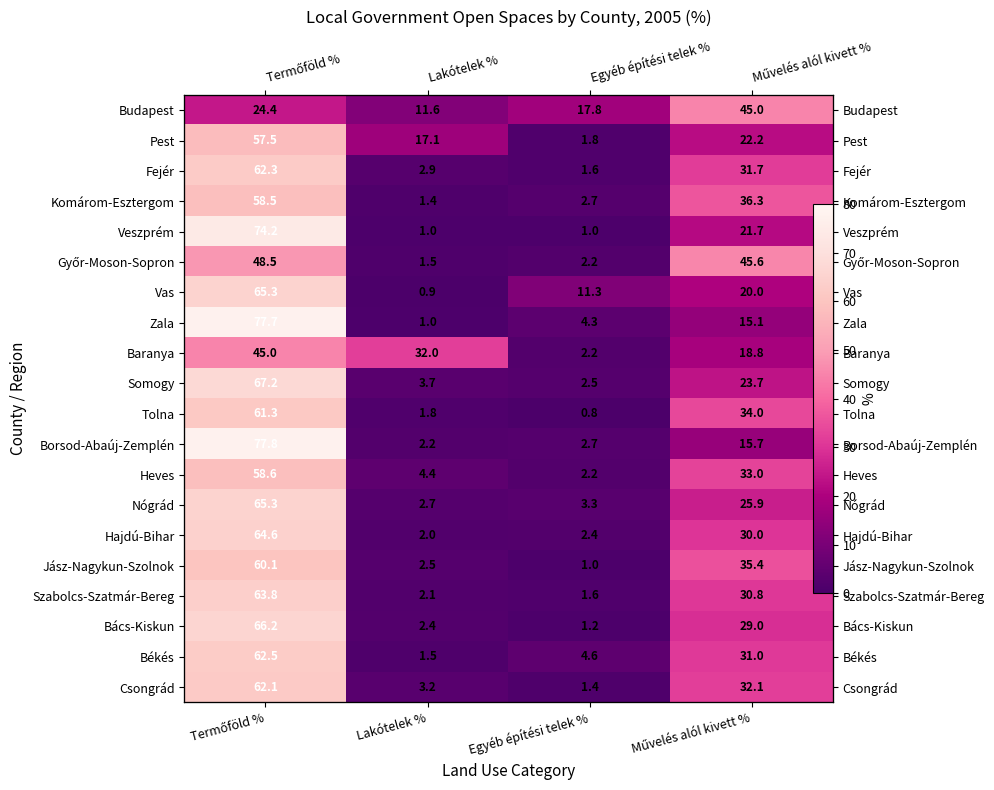

What is the difference between the second highest and second lowest values in the Jász-Nagykun-Szolnok series?

32.9